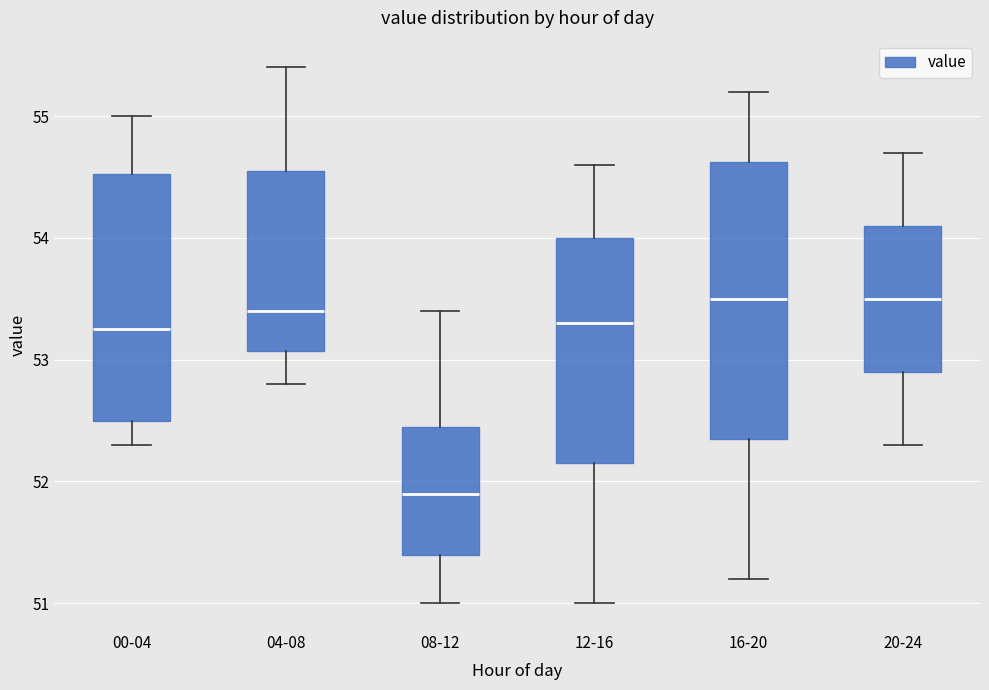

Reading left to right, read every box against the y-axis: the position of its median line, the range the box covers, and the ends of its whiskers. The values are not printed on the chart, so give them approximately, as read against the axis.

00-04: median 53.3, box 52.5 to 54.5, whiskers 52.3 to 55.0
04-08: median 53.4, box 53.1 to 54.6, whiskers 52.8 to 55.4
08-12: median 51.9, box 51.4 to 52.5, whiskers 51.0 to 53.4
12-16: median 53.3, box 52.2 to 54.0, whiskers 51.0 to 54.6
16-20: median 53.5, box 52.4 to 54.6, whiskers 51.2 to 55.2
20-24: median 53.5, box 52.9 to 54.1, whiskers 52.3 to 54.7